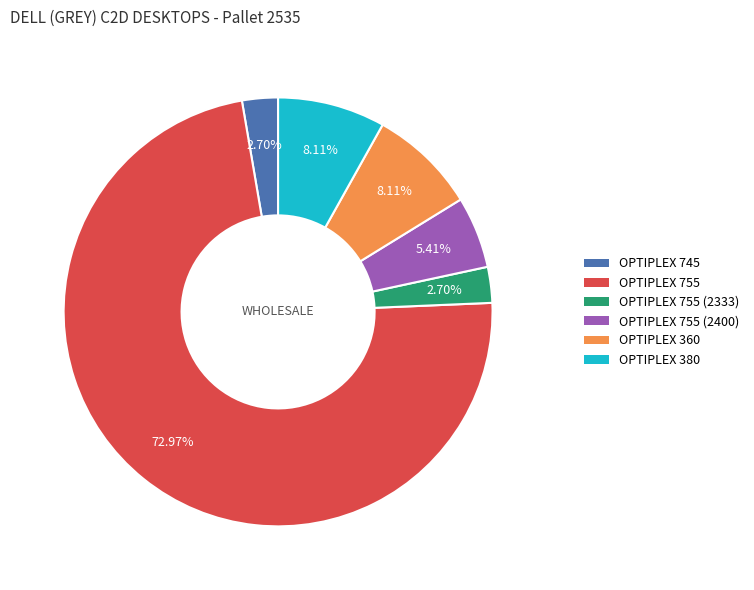

Does any single category account for the majority?

Yes